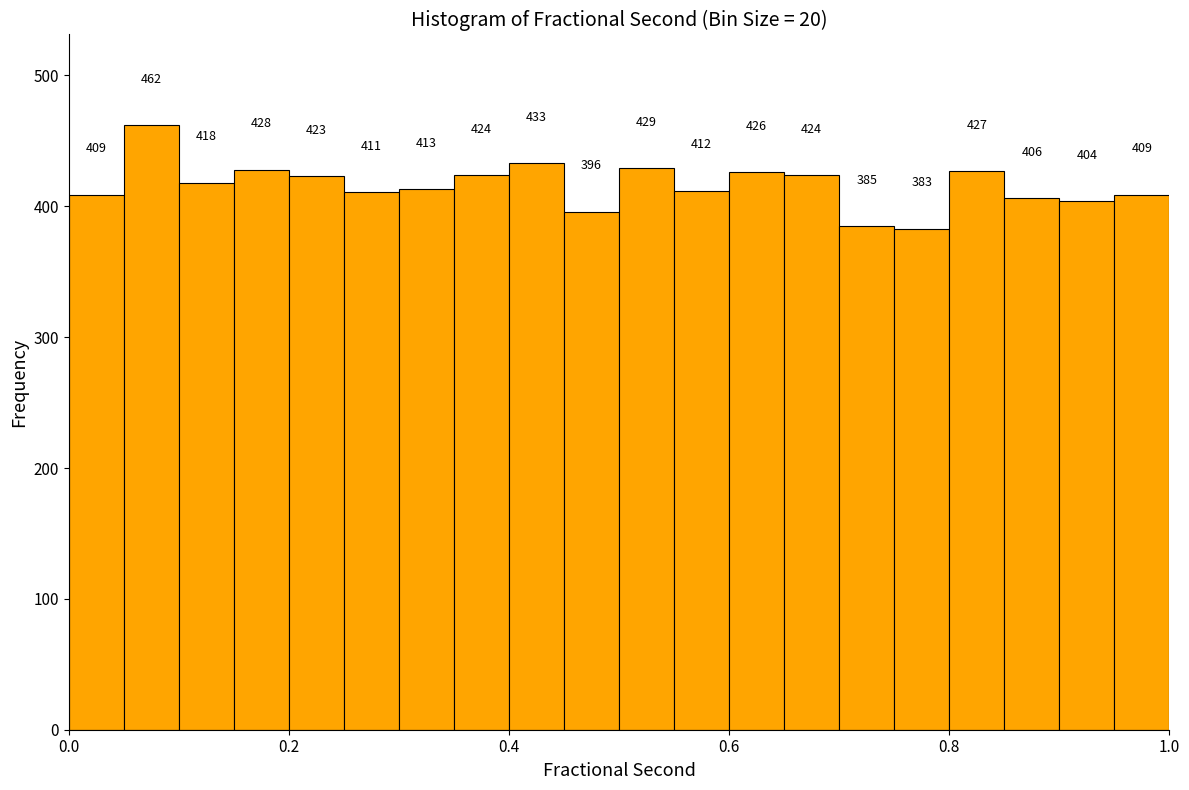

Around what value on the x-axis is the tallest bar? Give the approximate position of its centre, as read against the axis.

0.08